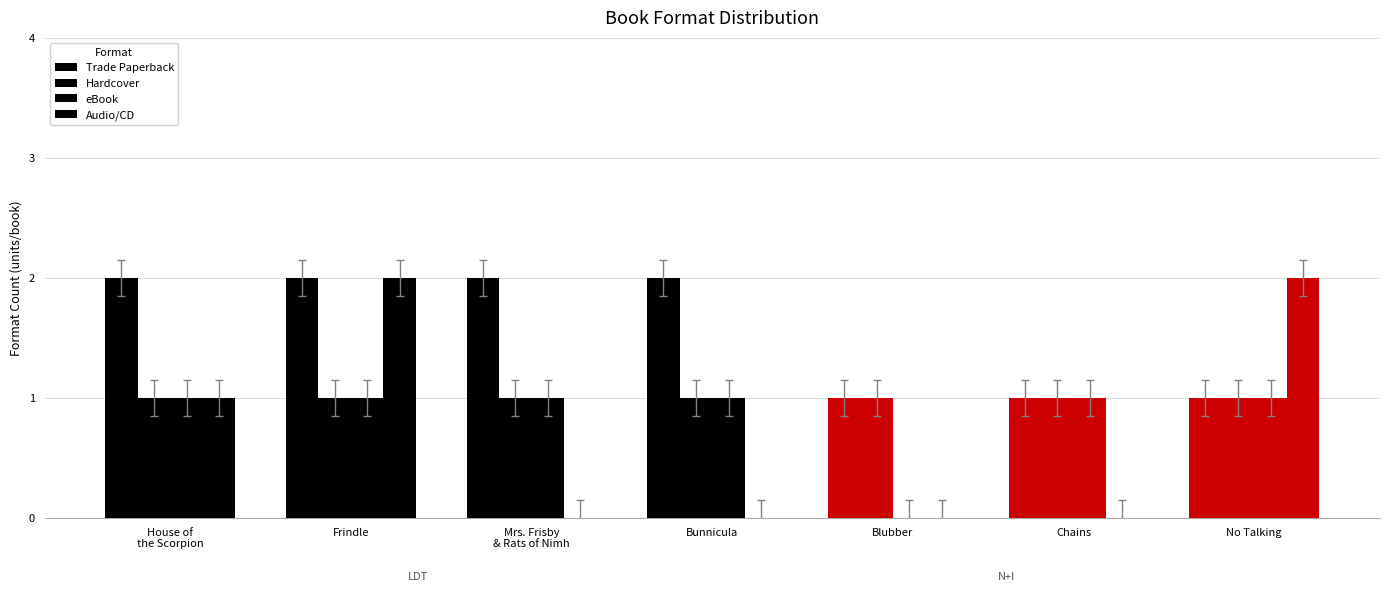

Which series has the largest total across all categories?

Trade Paperback